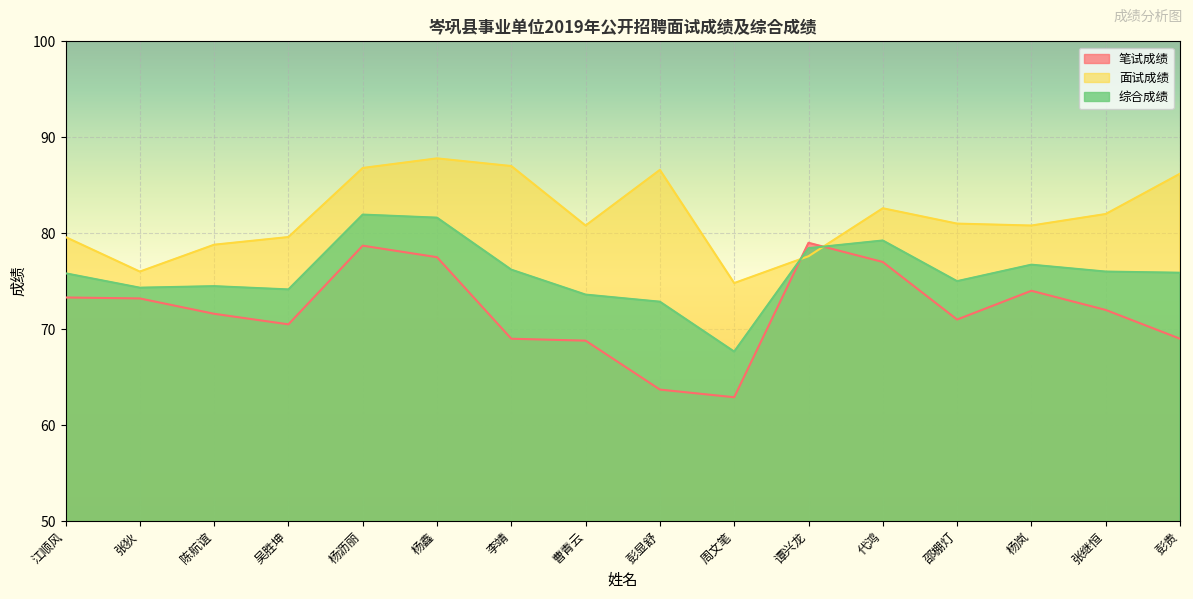

The value of 综合成绩 at 彭贵 is 112.7. True or false?

False